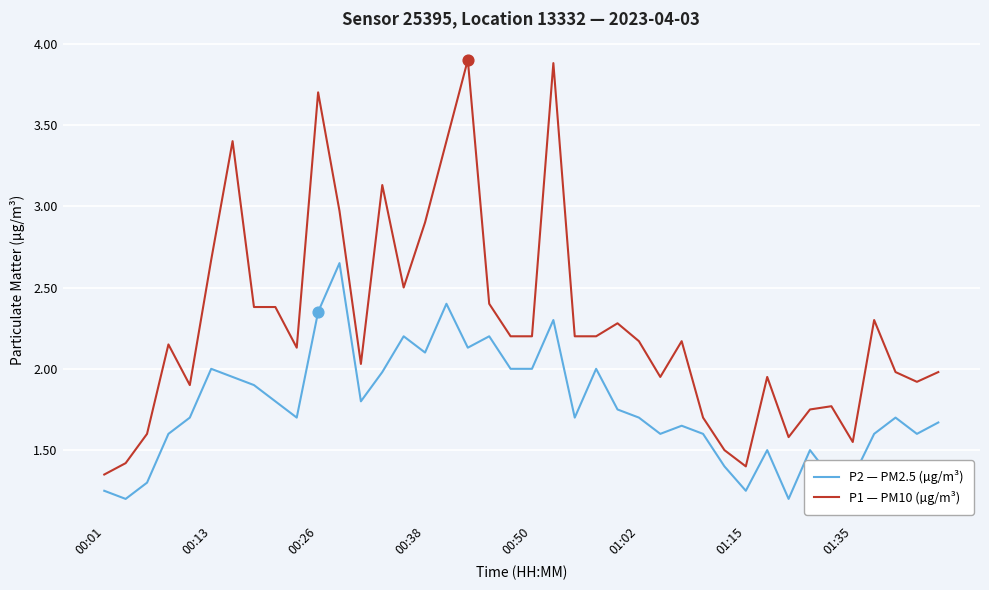

Which series has the widest spread of values?

P1 — PM10 (µg/m³)